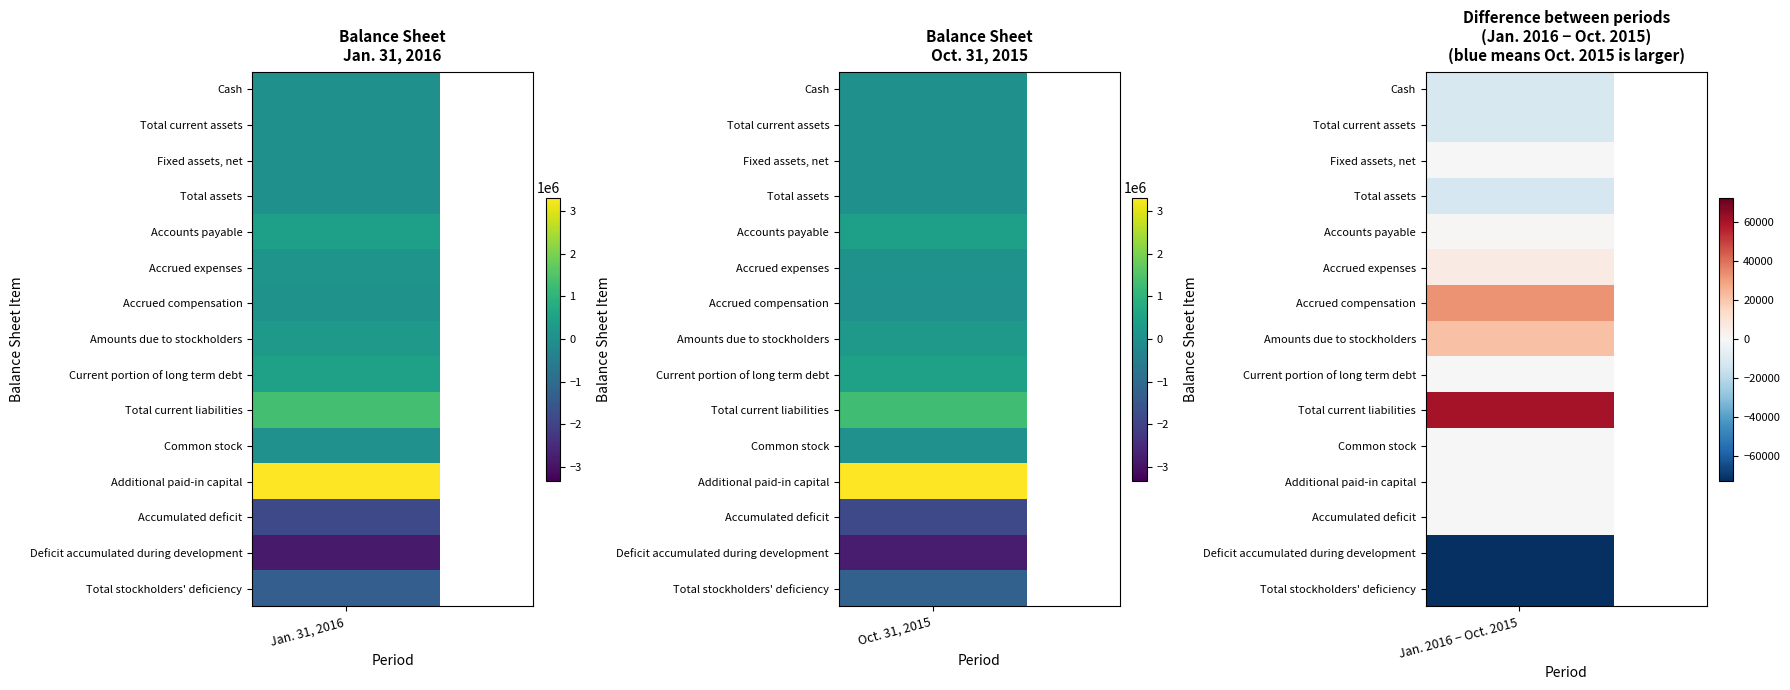

What value does the Common stock series have at 1?

42728